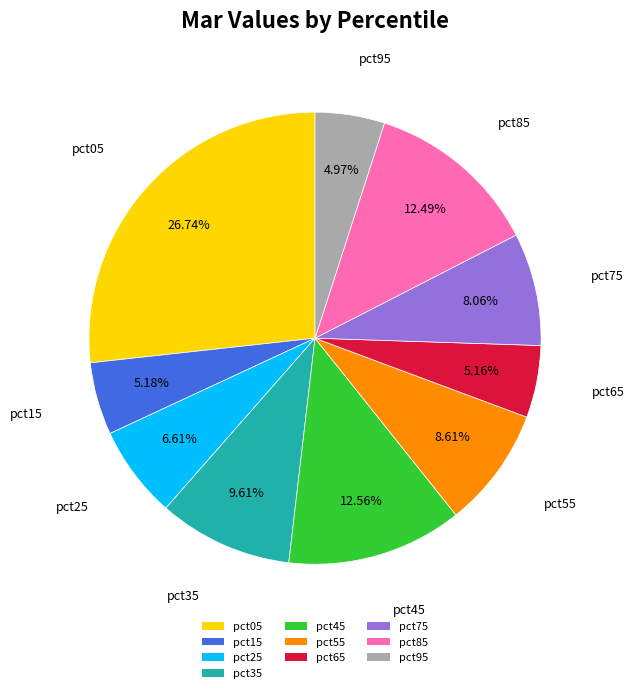

To the nearest percent, what is the difference between the pct75 and pct95 slice percentages?

3%